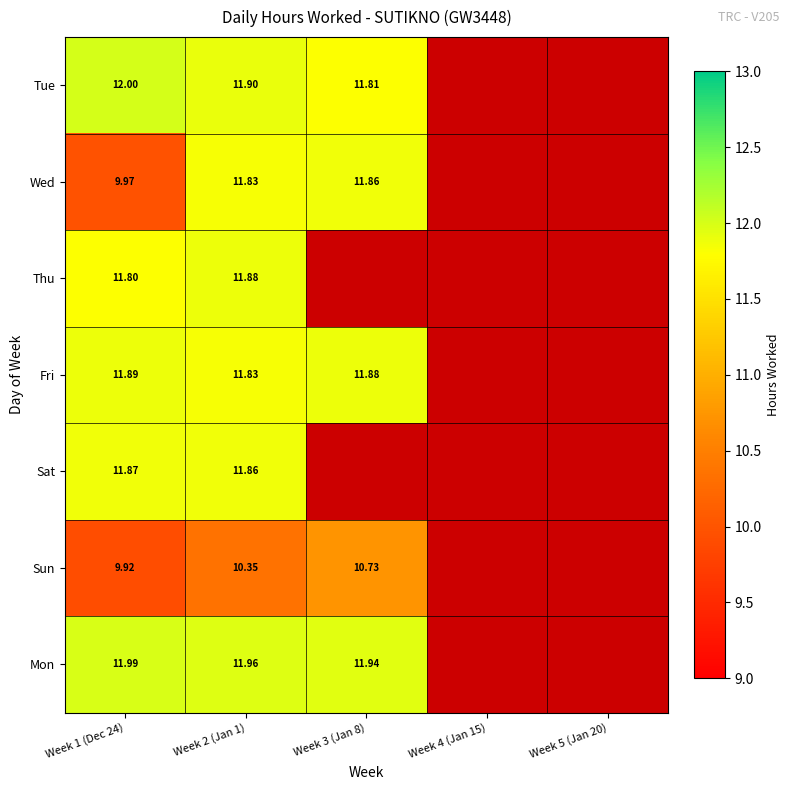

At which category does the chart reach its peak across all series?

Week 1 (Dec 24)